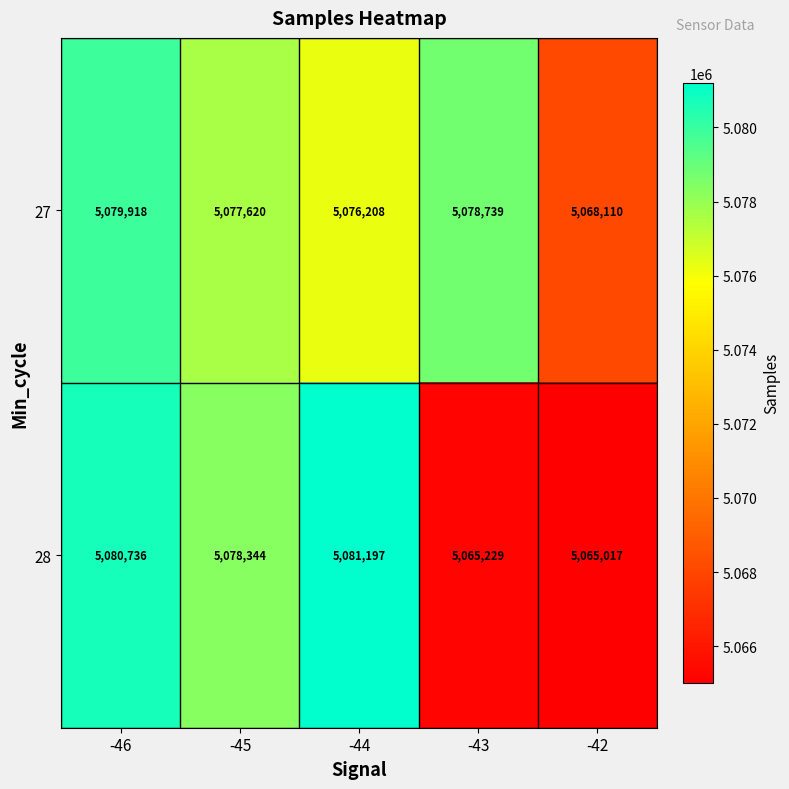

Count the number of categories in the chart.

5